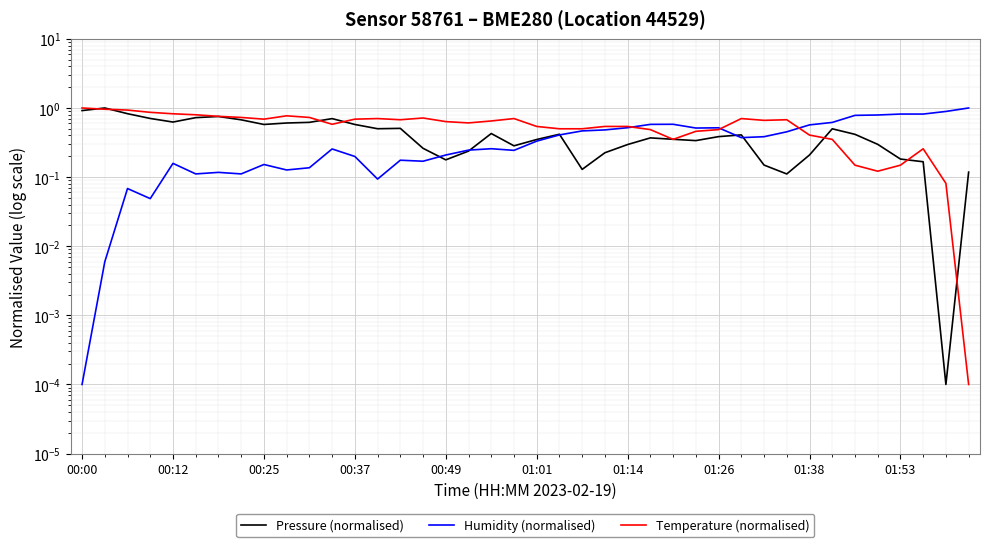

What are all the series names shown in the legend?

Pressure (normalised), Humidity (normalised), Temperature (normalised)